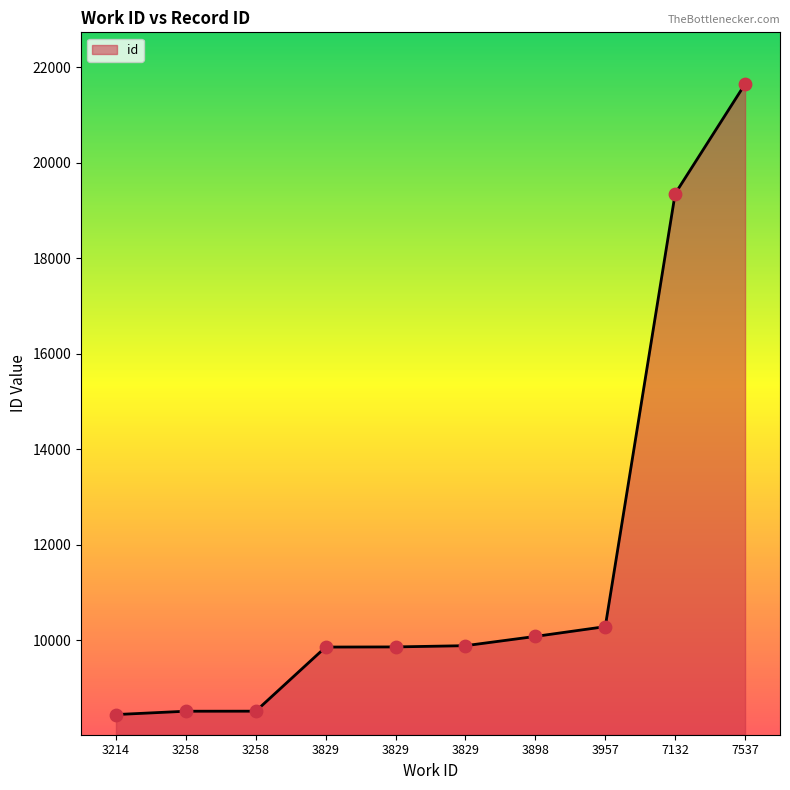

What is the change in value from 3258 to 3829?

+1372